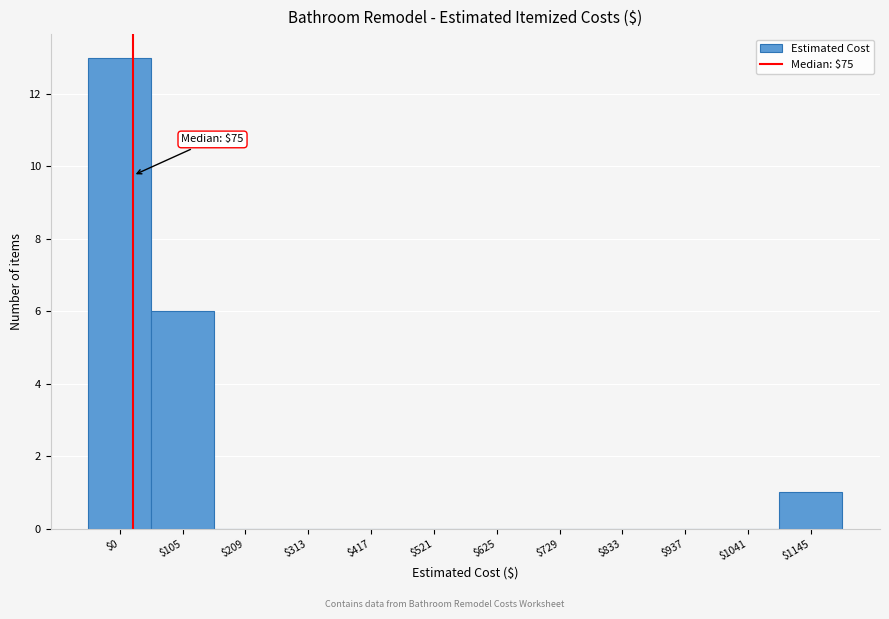

The chart shows a value of 0 at $729. True or false?

True